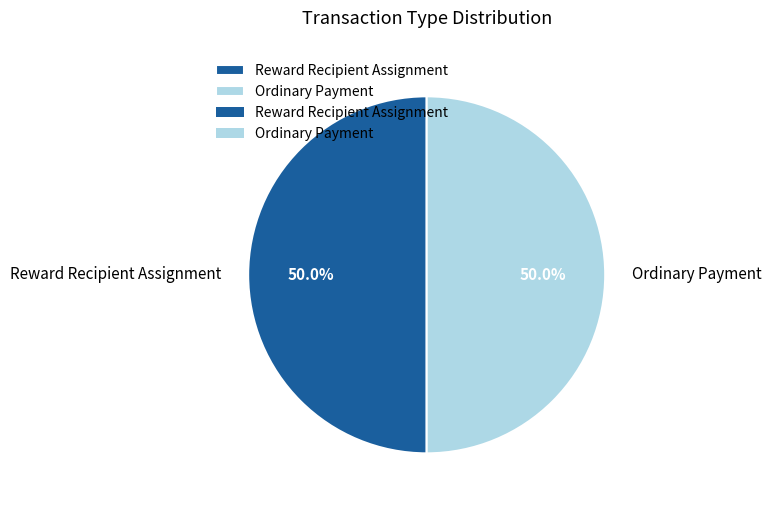

How many slices are in this pie chart?

2